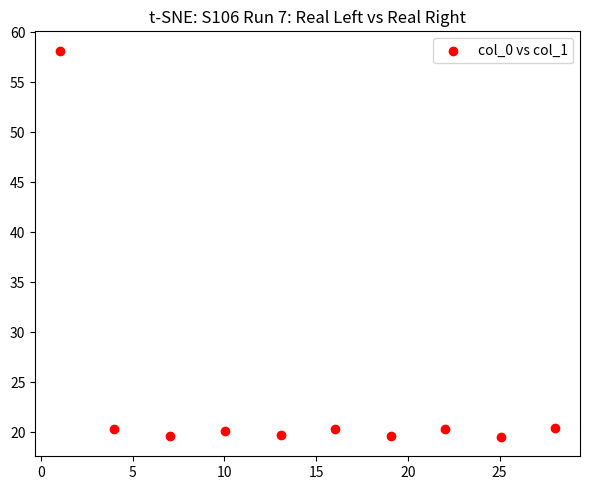

What is the average X value?

14.5